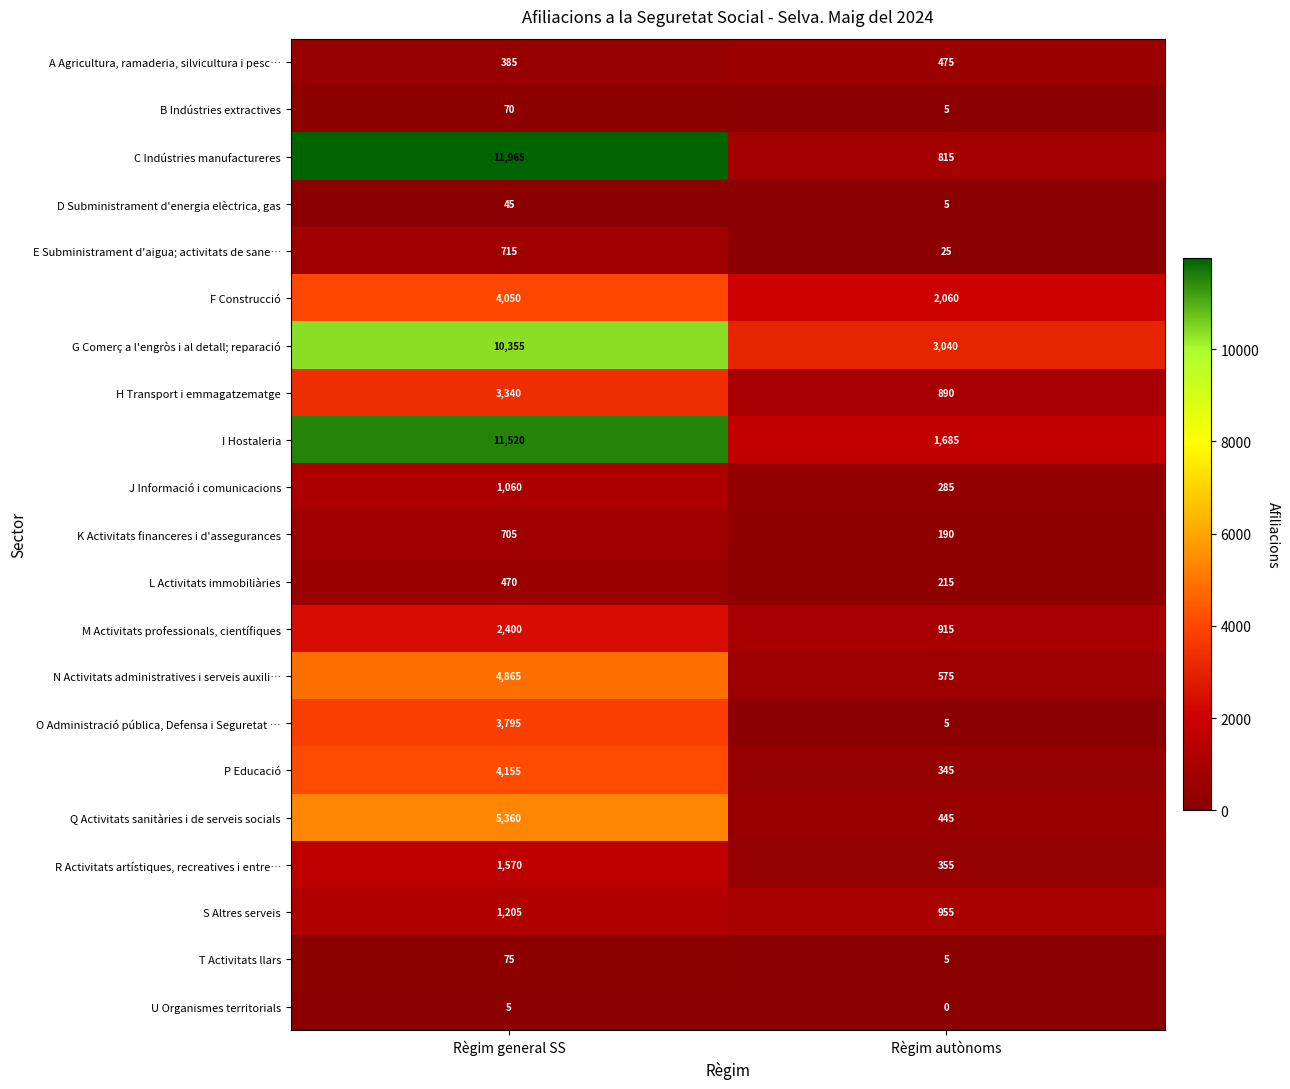

Which series changed the most between Règim general SS and Règim autònoms?

C Indústries manufactureres